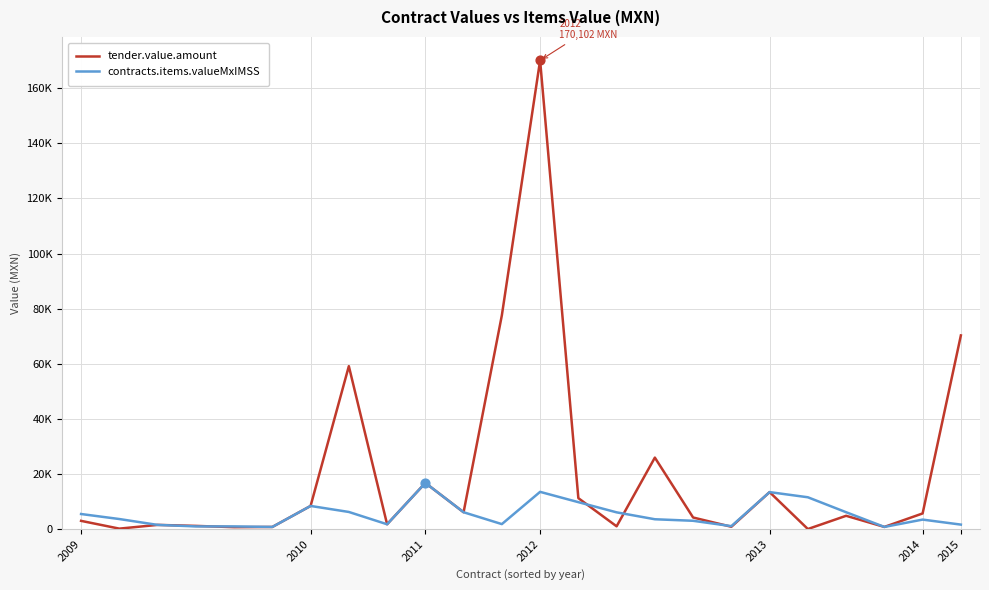

What are all the series names shown in the legend?

tender.value.amount, contracts.items.valueMxIMSS